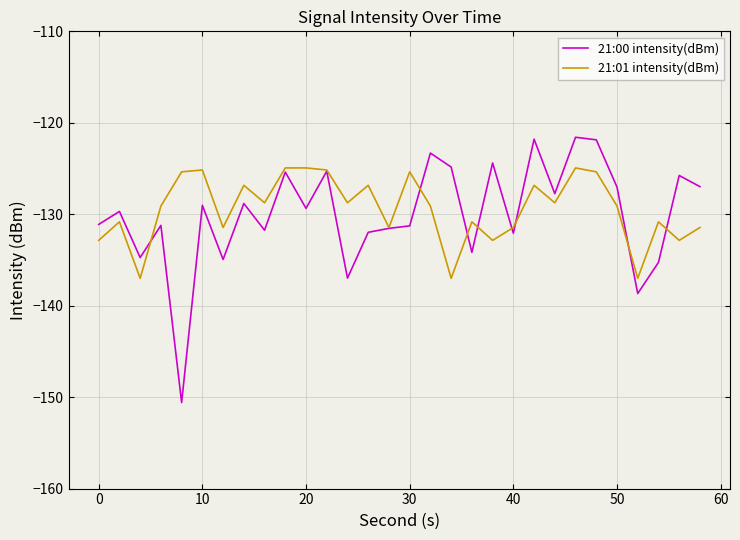

Which series has the widest spread of values?

21:00 intensity(dBm)